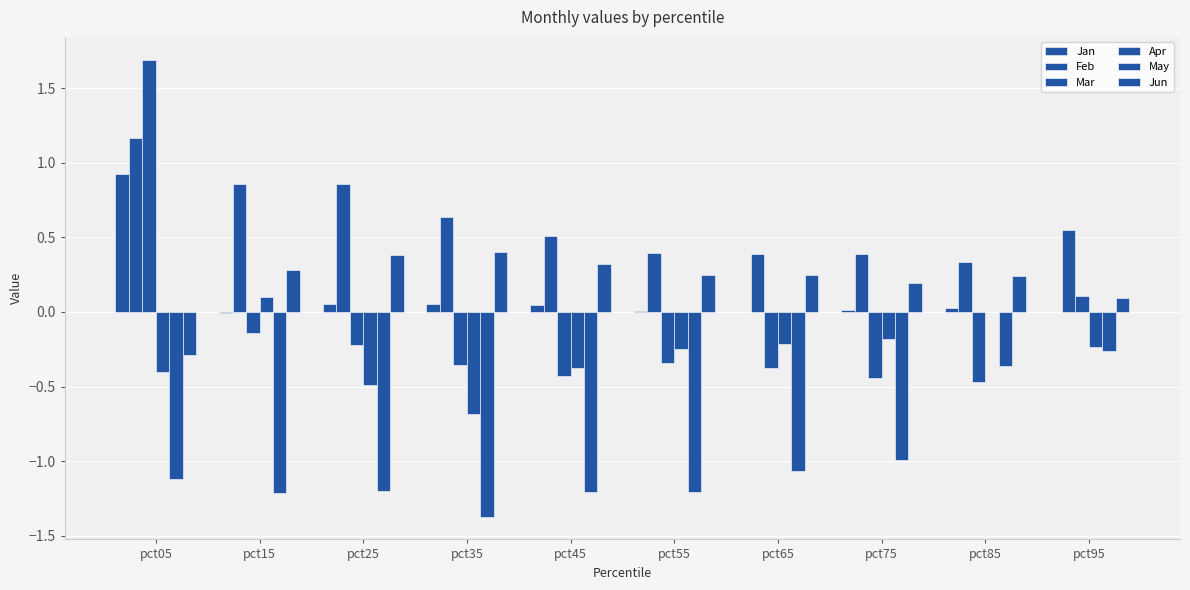

At how many categories does at least one series exceed 0?

10